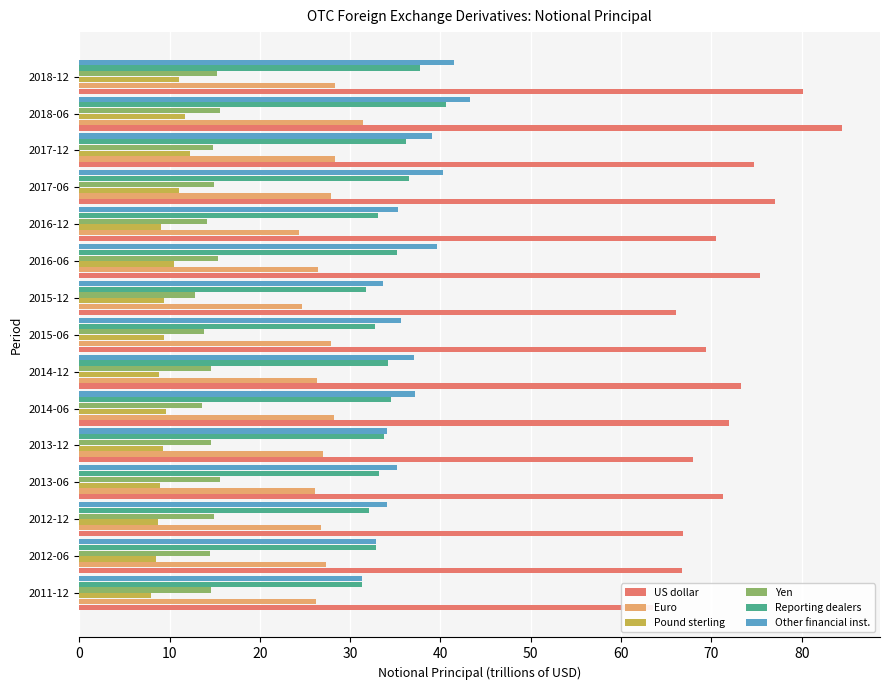

True or false: US dollar has a value of 80.2 at 2018-12.

True